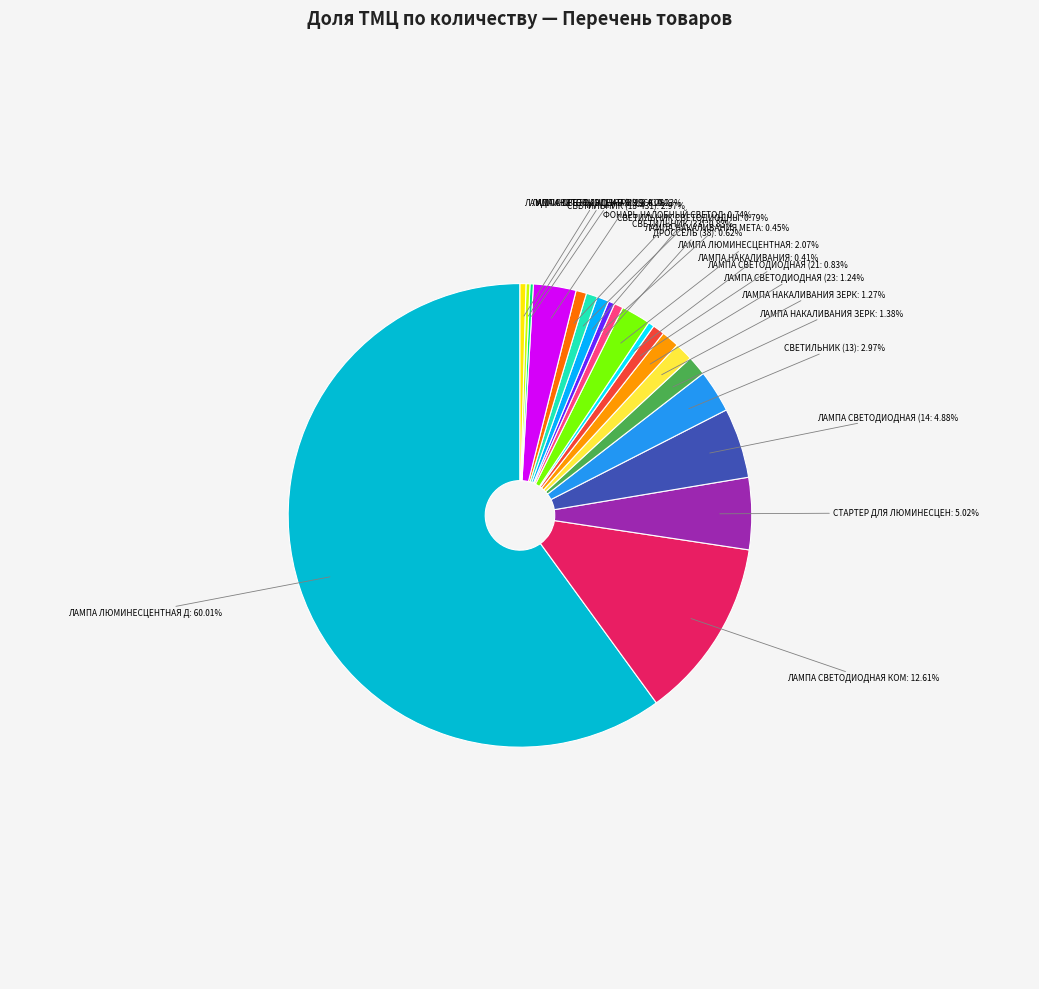

Is there a majority slice in this chart?

Yes